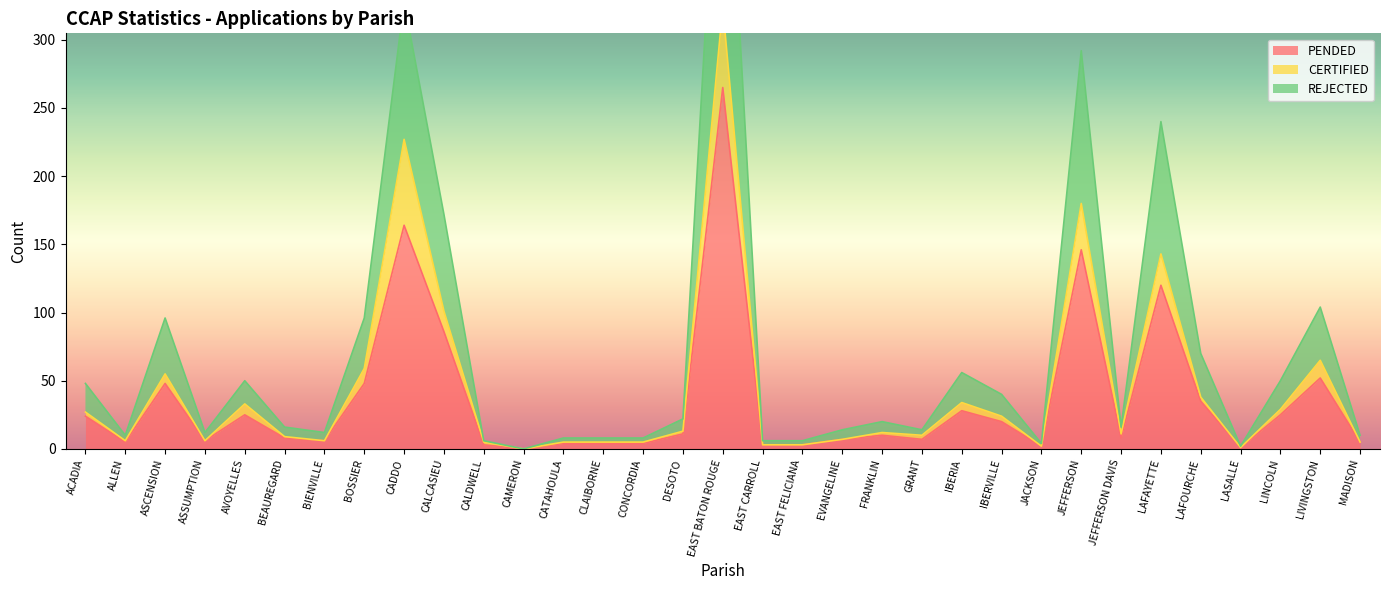

Which category has the highest value in the REJECTED series?

EAST BATON ROUGE